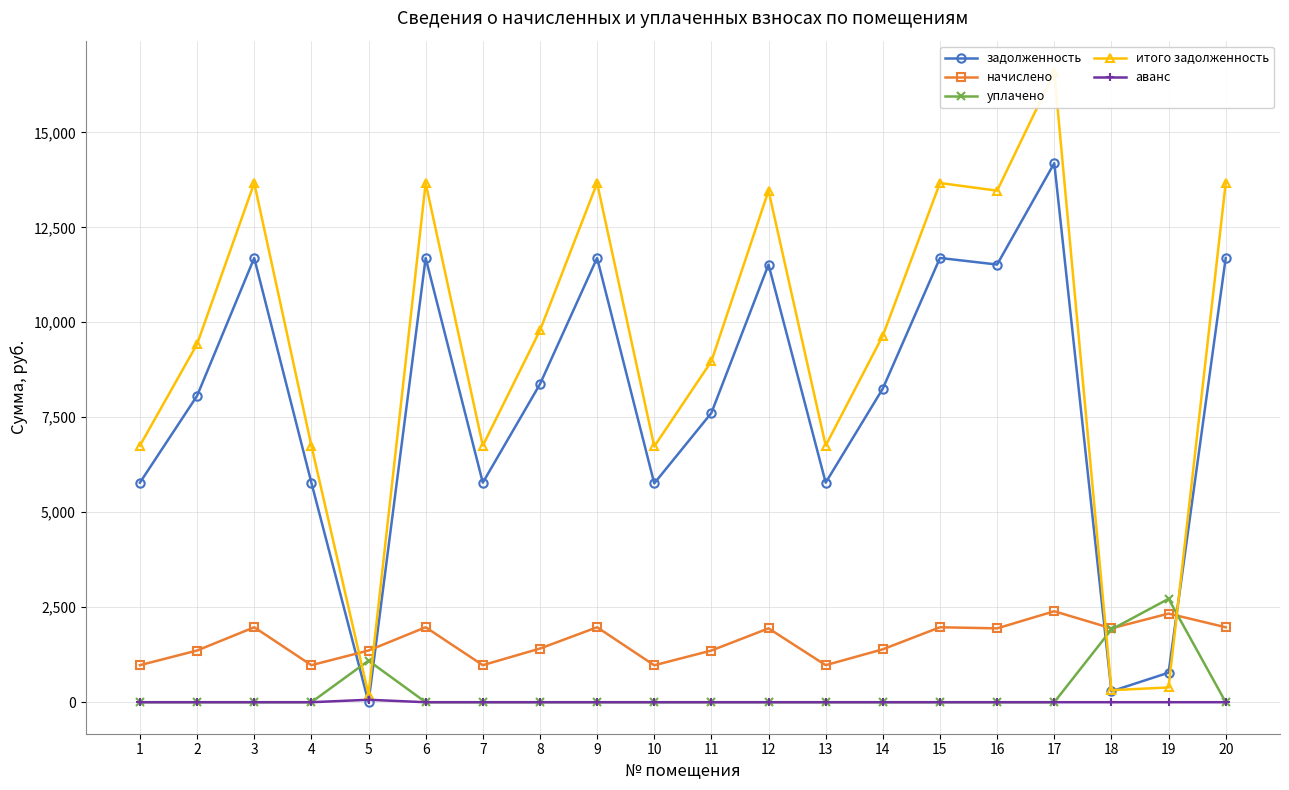

At which label does итого задолженность first exceed 9649?

3